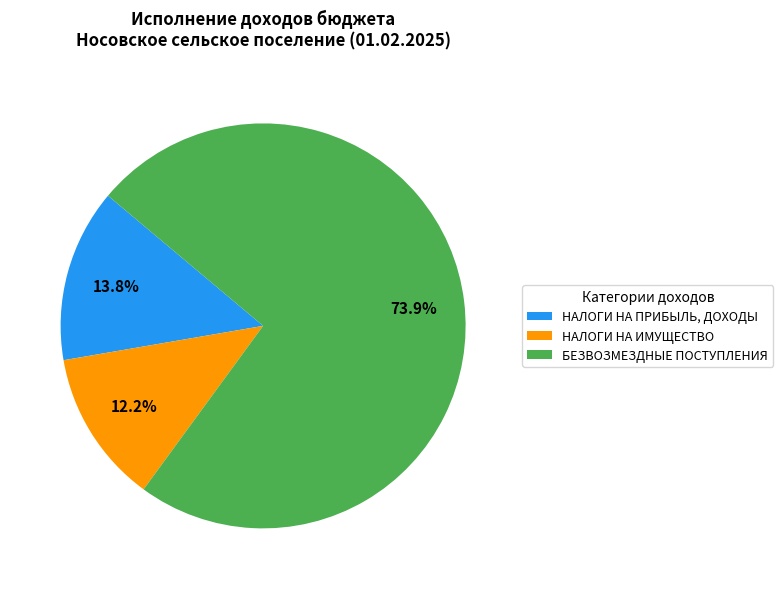

To the nearest percent, what portion does НАЛОГИ НА ПРИБЫЛЬ, ДОХОДЫ represent?

14%